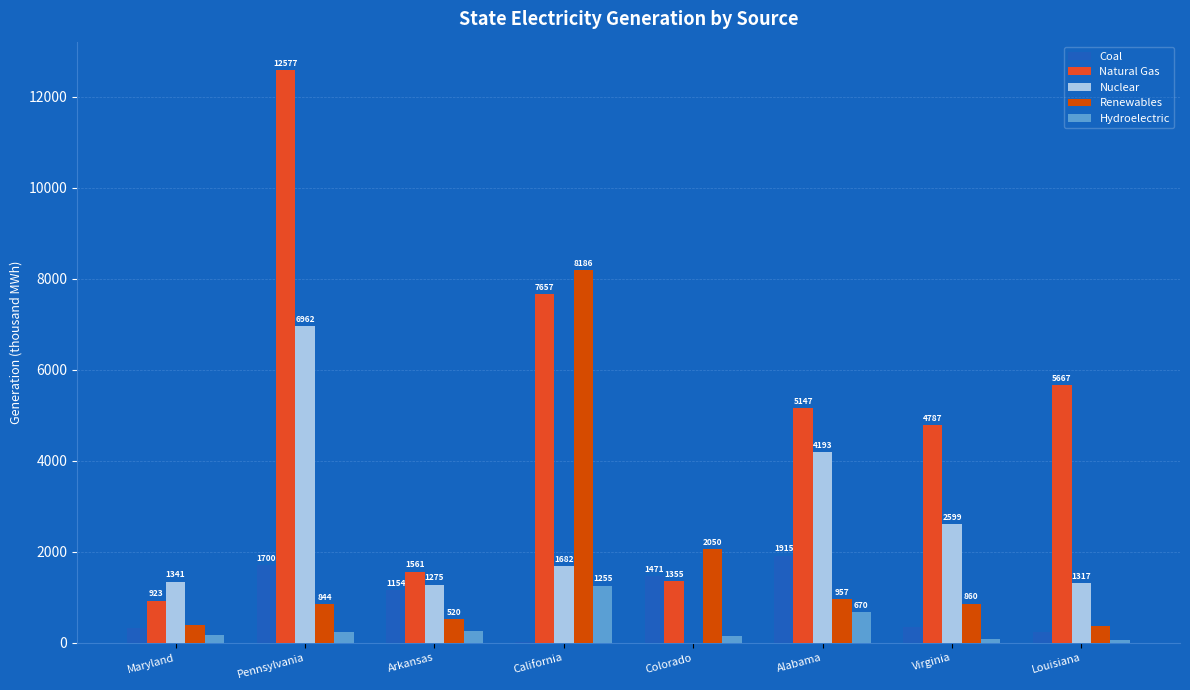

True or false: Renewables has a value of 1700 at Alabama.

False